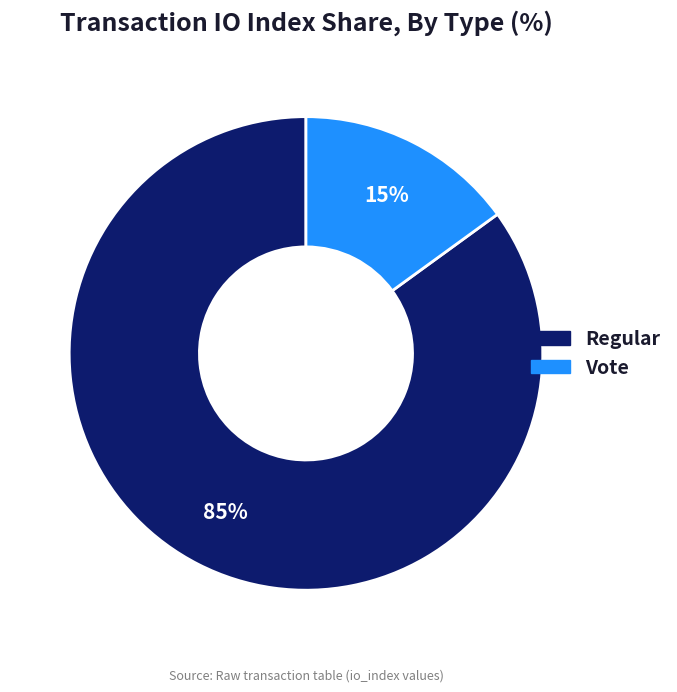

Does any single category account for the majority?

Yes